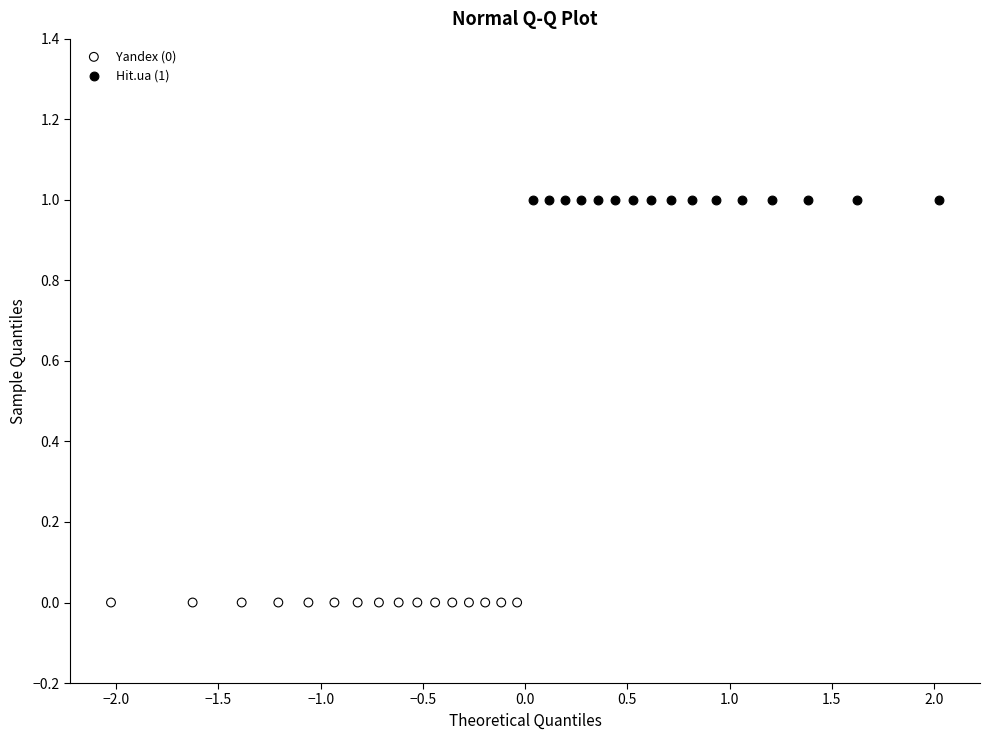

Which series contains the lowest Y value?

Yandex (0)